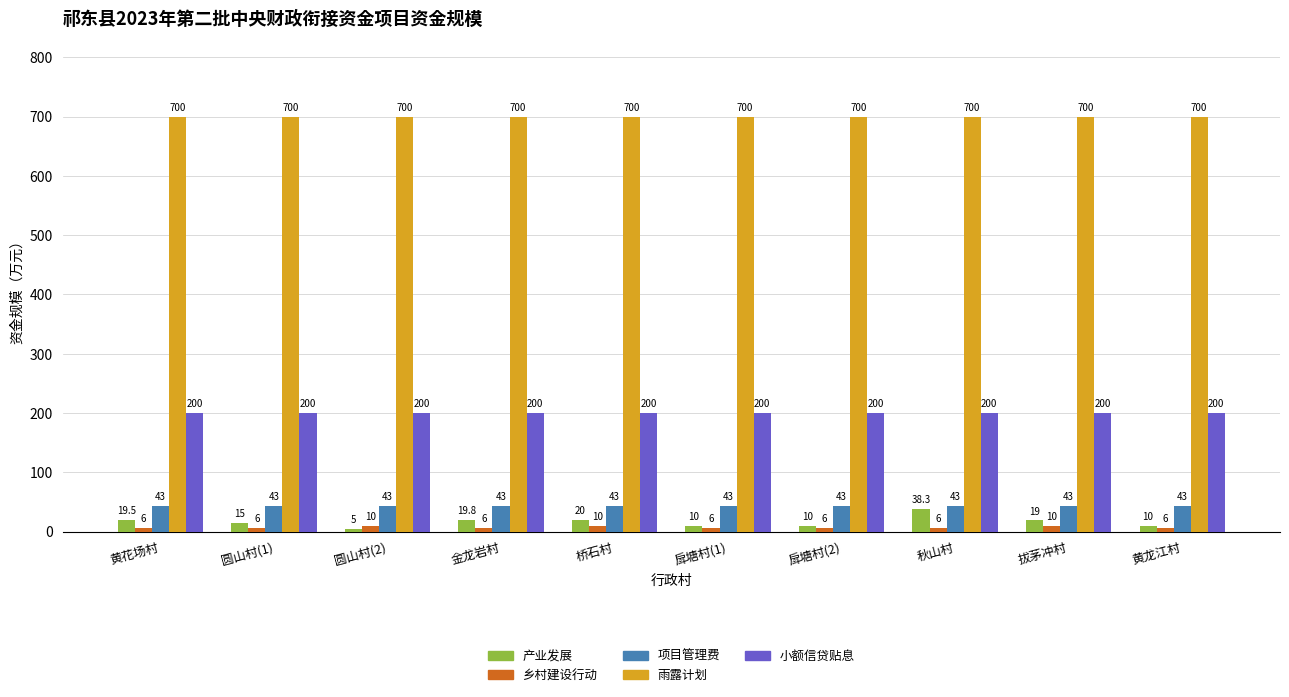

What is the label of the 9th bar from the right?

圆山村(1)